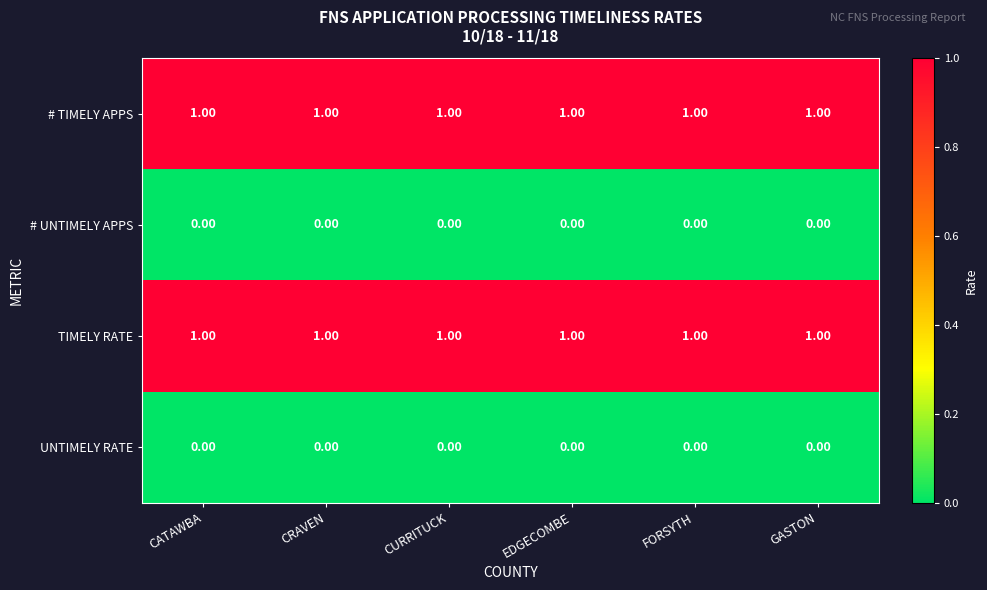

Is the value of # UNTIMELY APPS at CATAWBA greater than the value of # TIMELY APPS at FORSYTH?

No